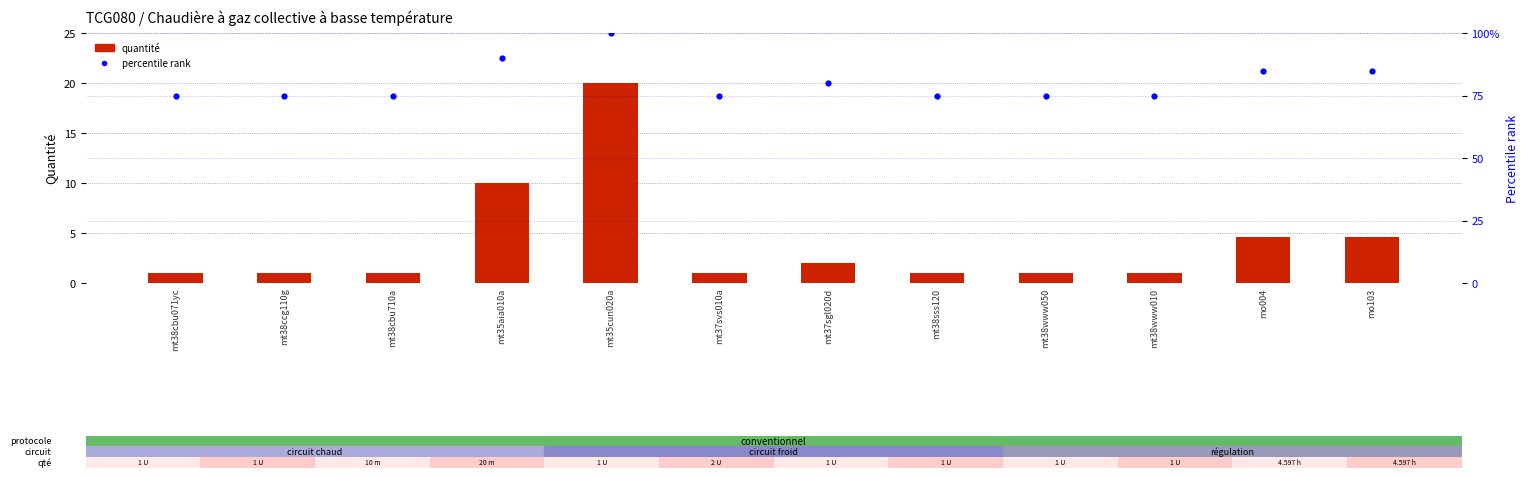

What is the total value across all series at mt38ccg110g?

76.0